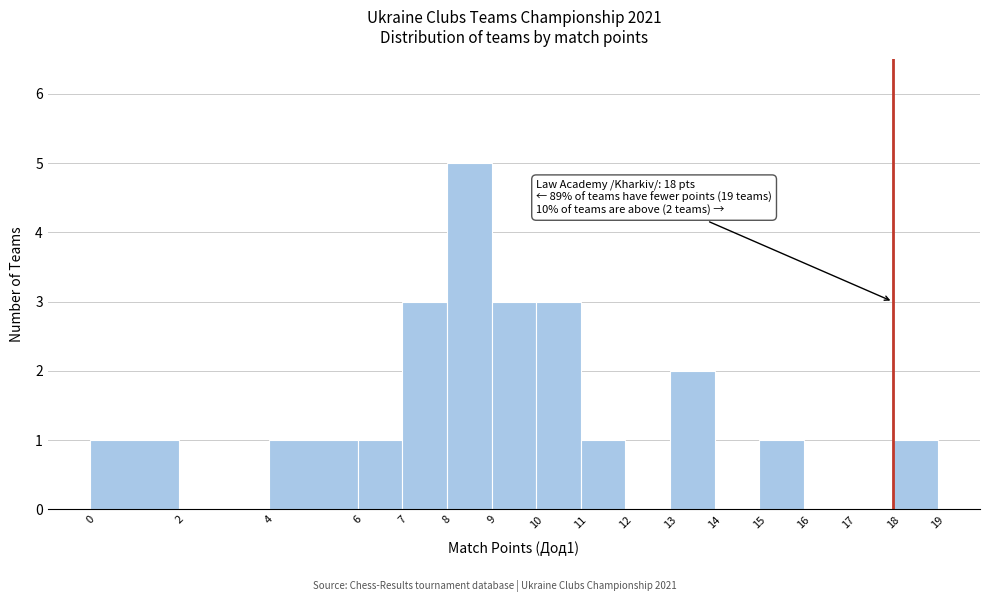

Over which range of the x-axis is the bar tallest?

8 to 9